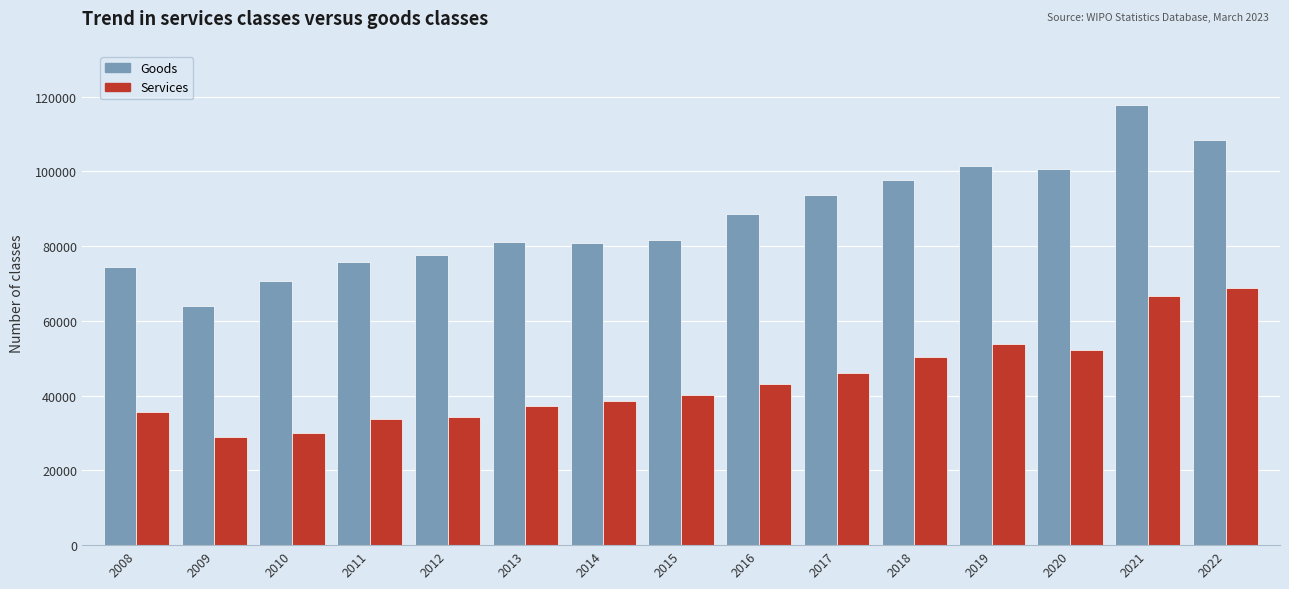

Is it true that Services equals 22474 at 2012?

False